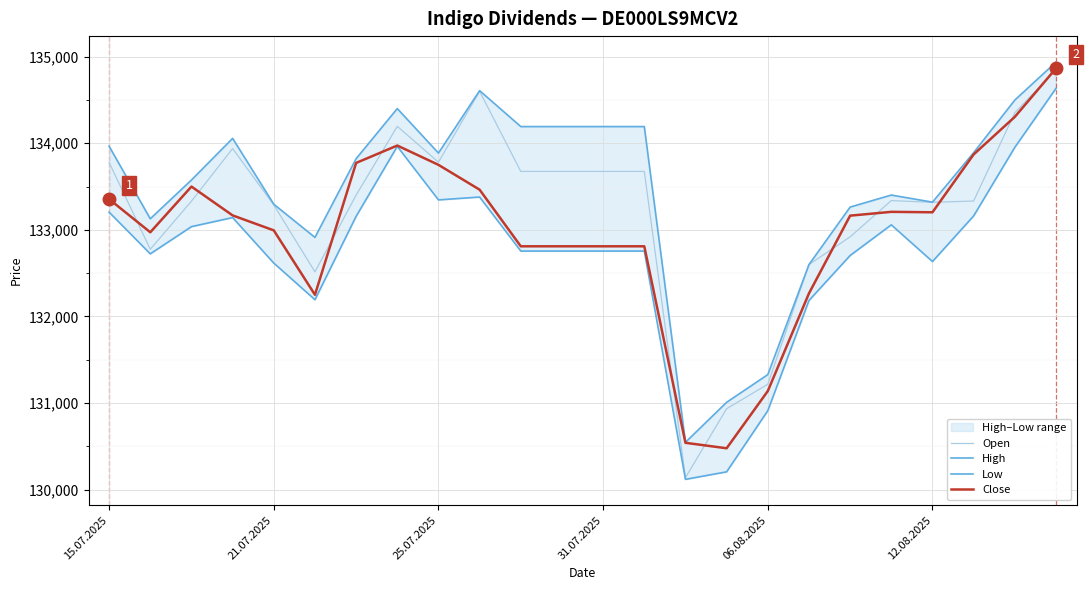

Which series changed the most between 13 and 21?

Close